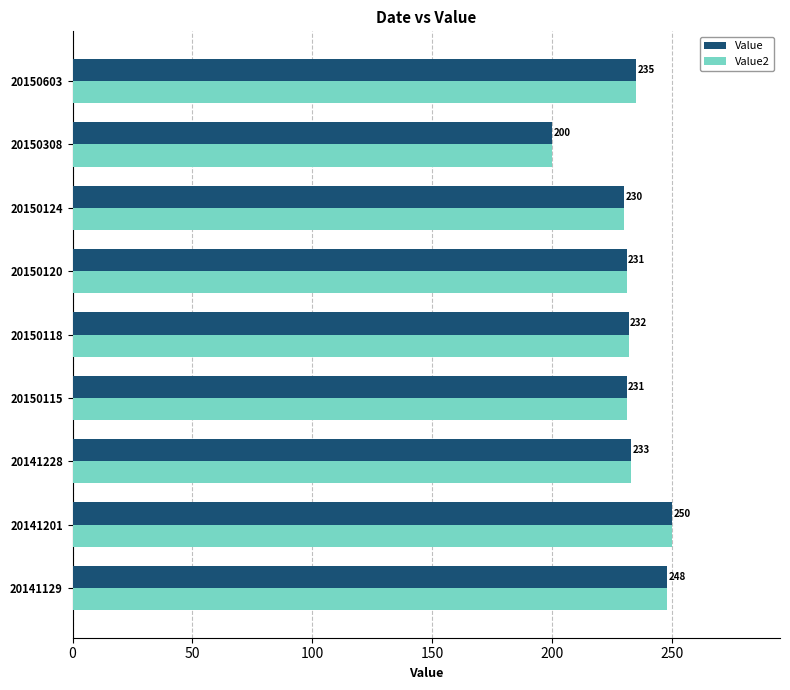

Which category has the lowest value in the Value2 series?

20150308